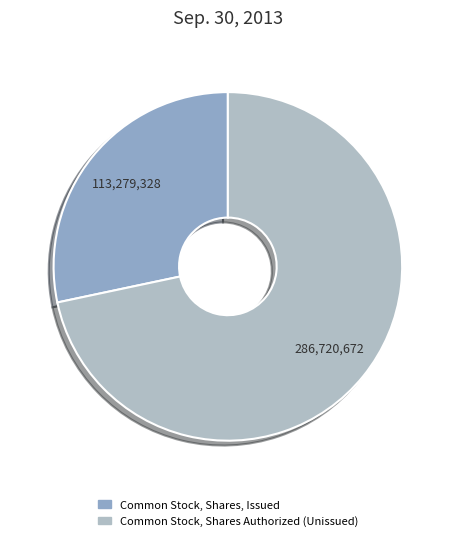

How many slices are in this pie chart?

2